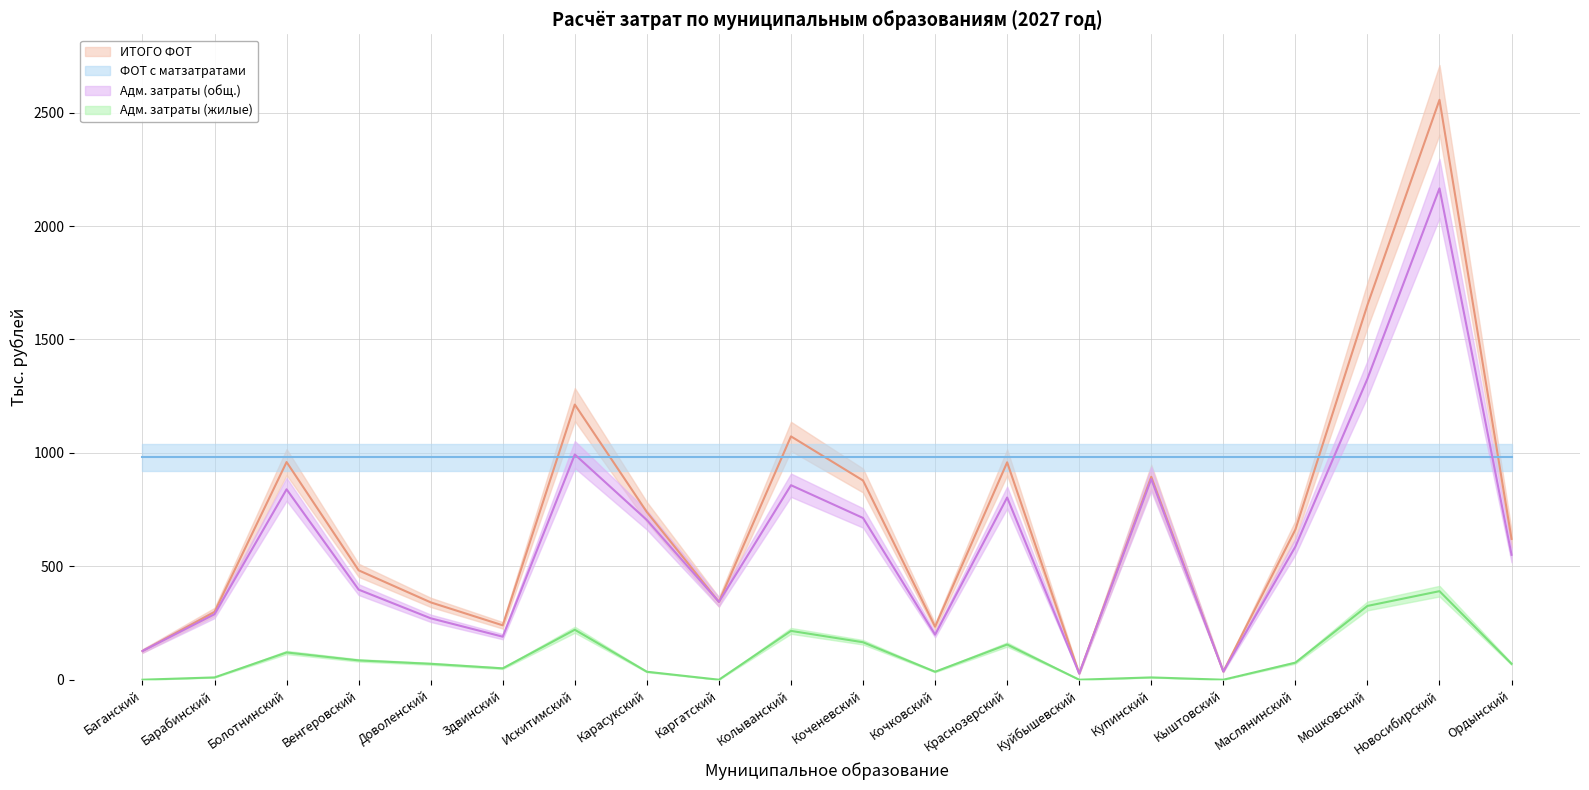

Which category has the highest value in the Адм. затраты (общ.) series?

Новосибирский